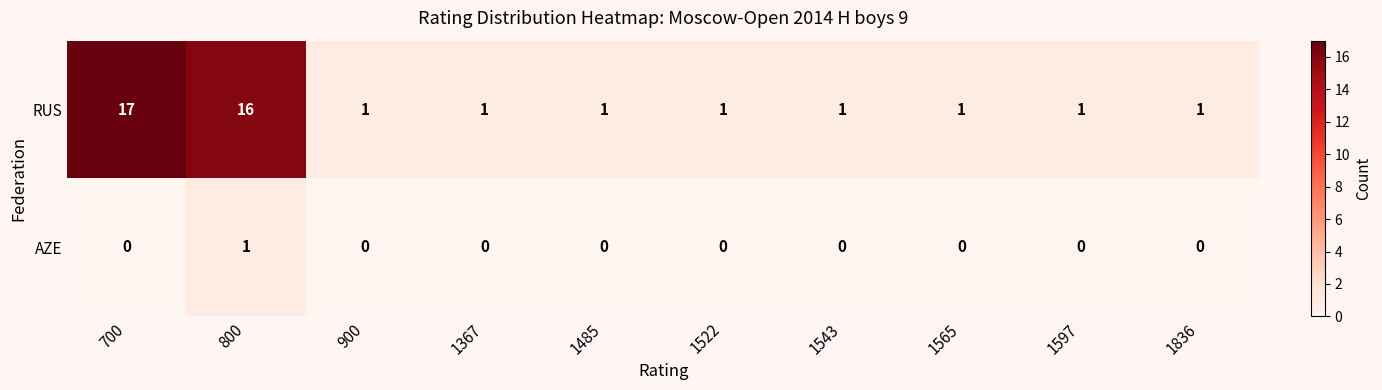

Between 800 and 1543, which series saw the biggest shift?

RUS